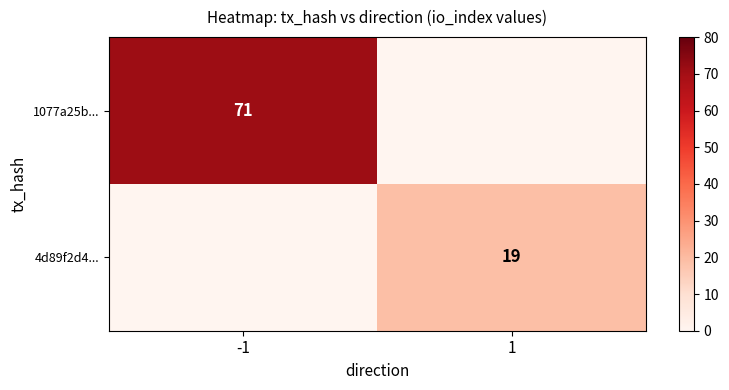

Is it true that 4d89f2d4... equals 19 at 1?

True